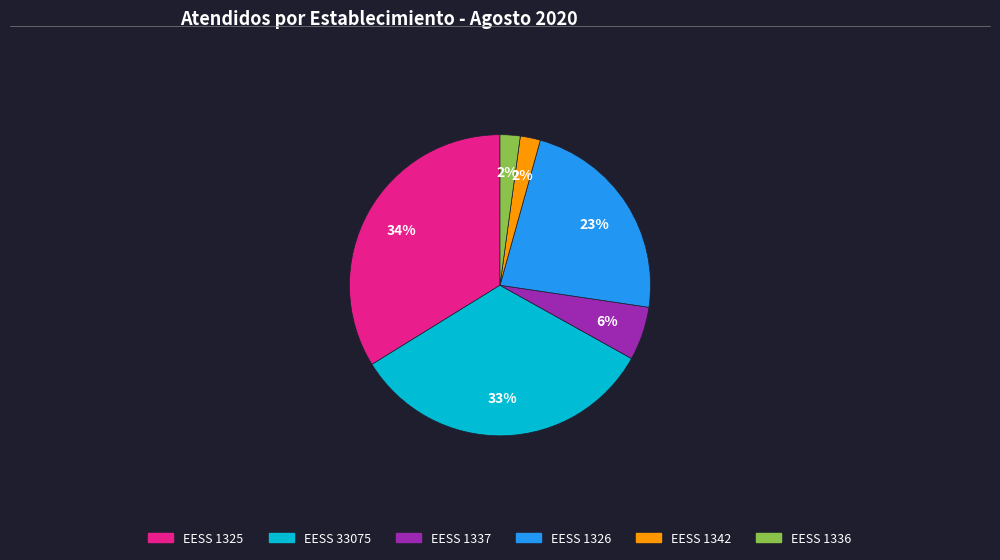

To the nearest percent, what is the average slice percentage?

17%